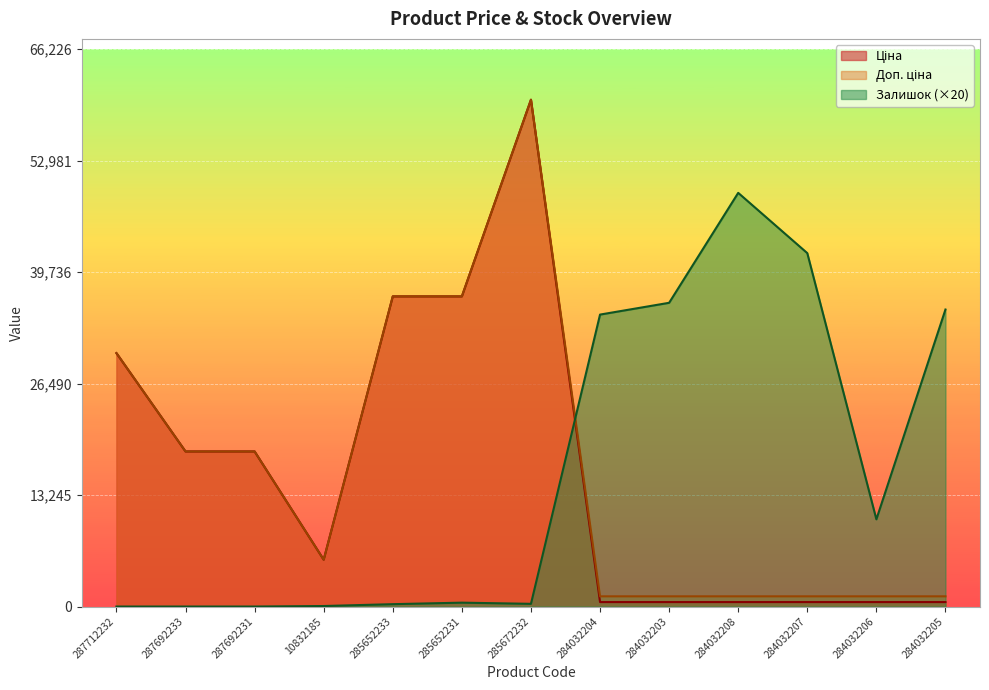

What is the highest value of the Залишок series?

49140.0